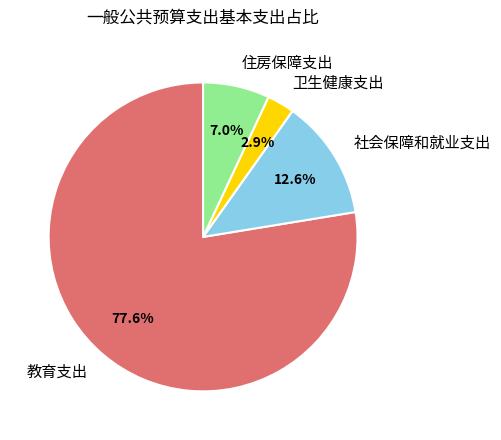

To the nearest percent, what is the difference between the largest and smallest slice percentages?

75%